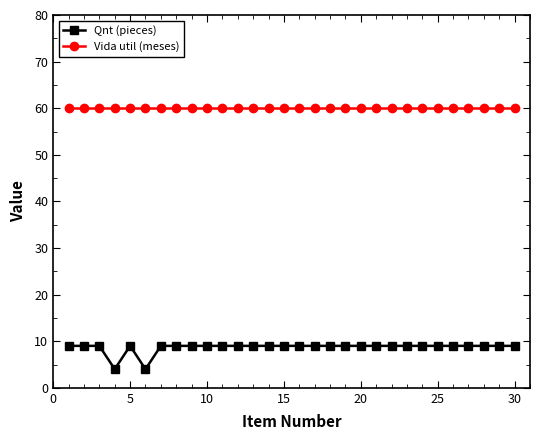

Which series has the widest spread of values?

Qnt (pieces)